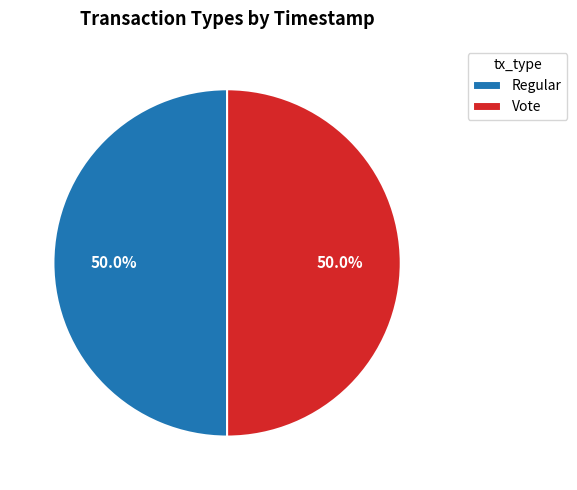

Combined, do Vote and Regular account for over 50%?

Yes